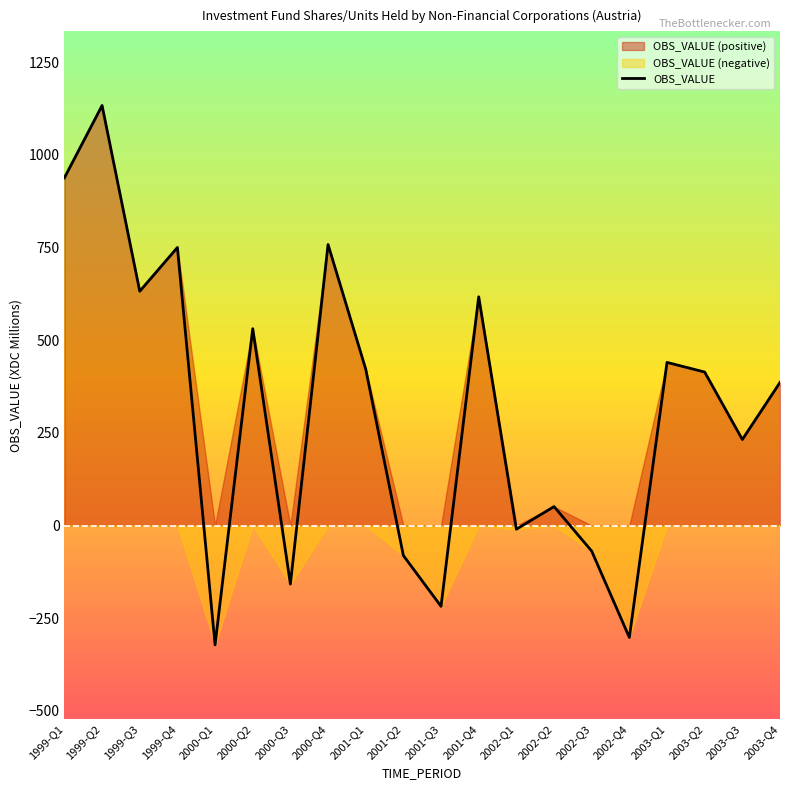

How many points are lower than both their immediate neighbors (excluding endpoints)?

7